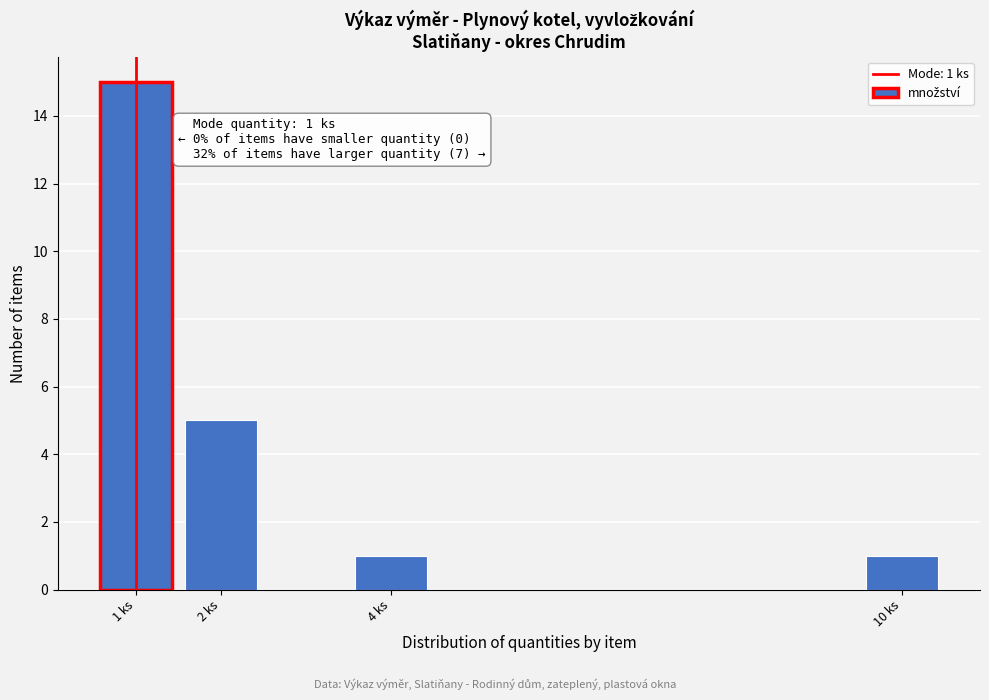

Reading left to right, transcribe all the data shown in this chart.

1 ks=15	2 ks=5	4 ks=1	10 ks=1